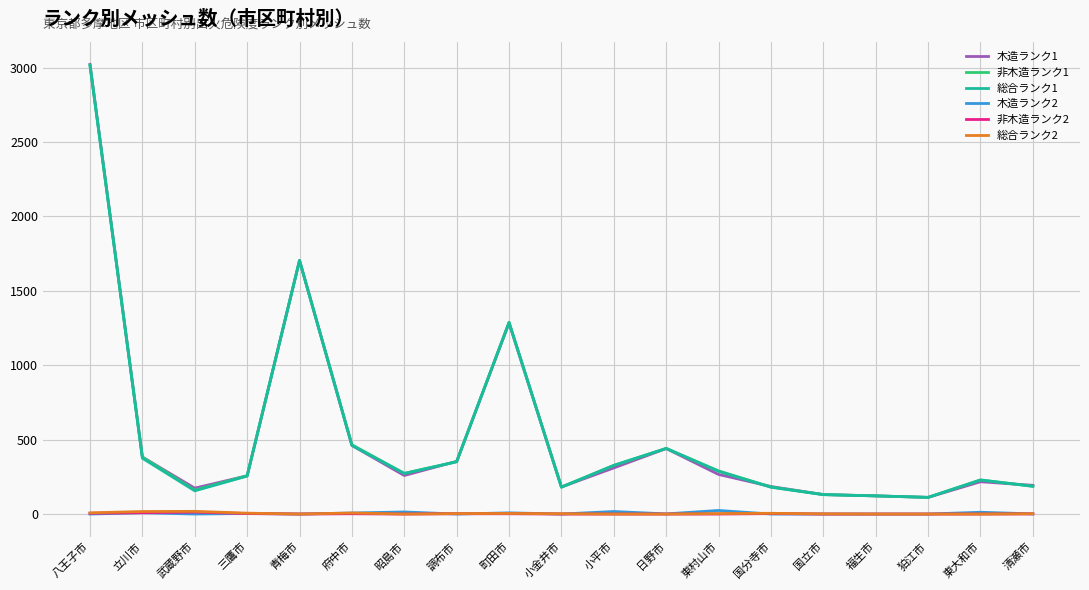

What is the spread (max minus min) of values at 狛江市?

112